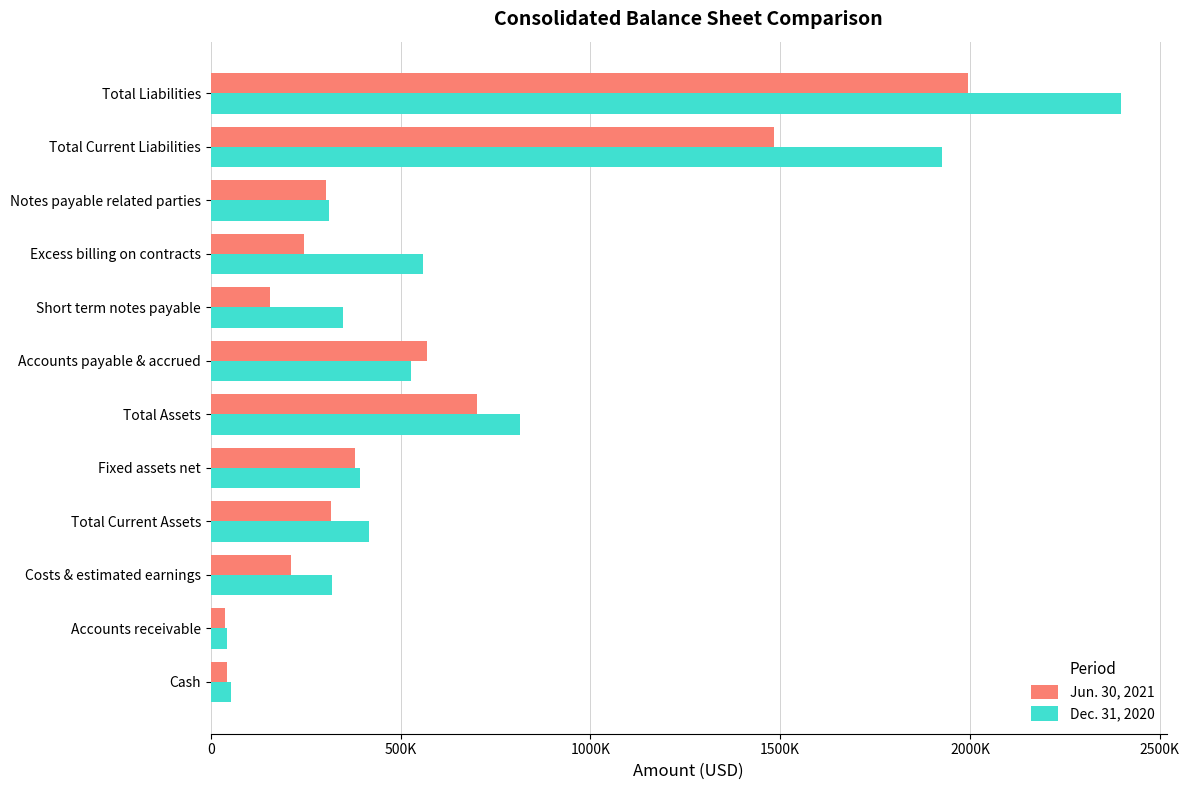

Reading left to right, extract all data points from this chart.

Jun. 30, 2021: 42180	37231	211199	317383	380814	701984	568763	155979	245369	303194	1482862	1995250
Dec. 31, 2020: 54268	43221	319001	416490	393887	814372	526981	347459	558907	311340	1926206	2398499